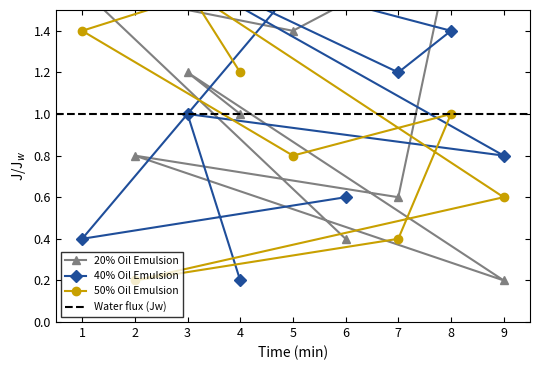

What is the label of the 1st point from the left?

4